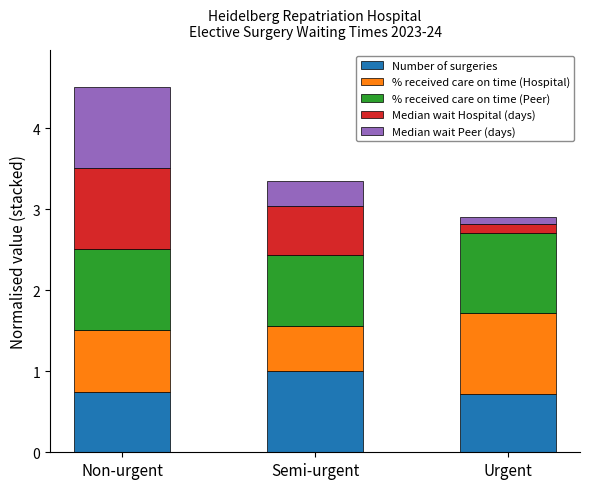

Is it true that Number of surgeries equals 0.7 at Urgent?

True